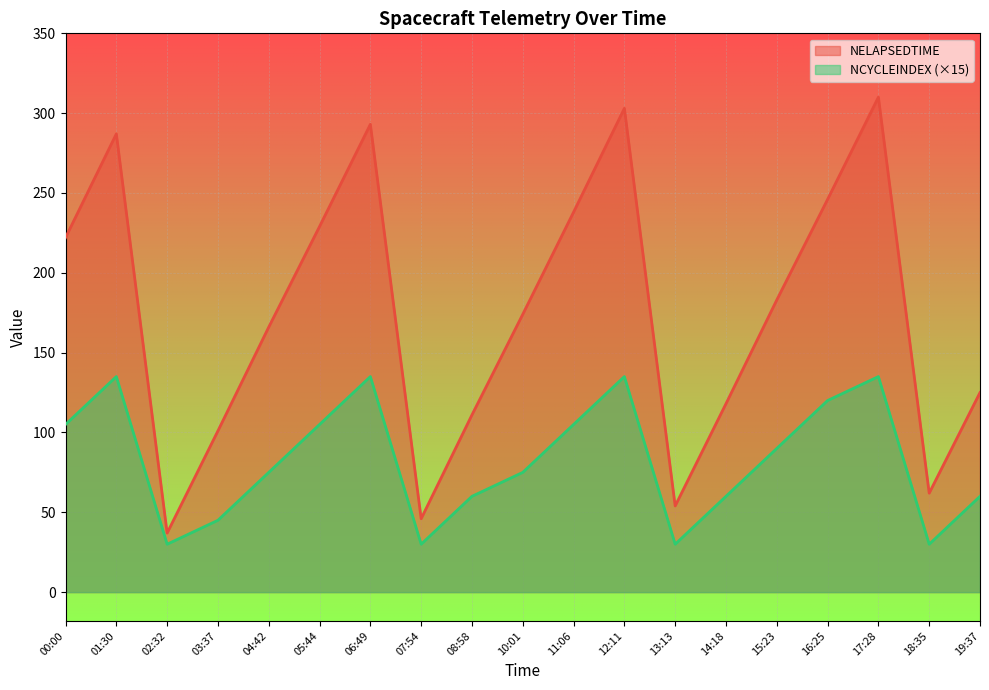

Count the number of data series in this chart.

2